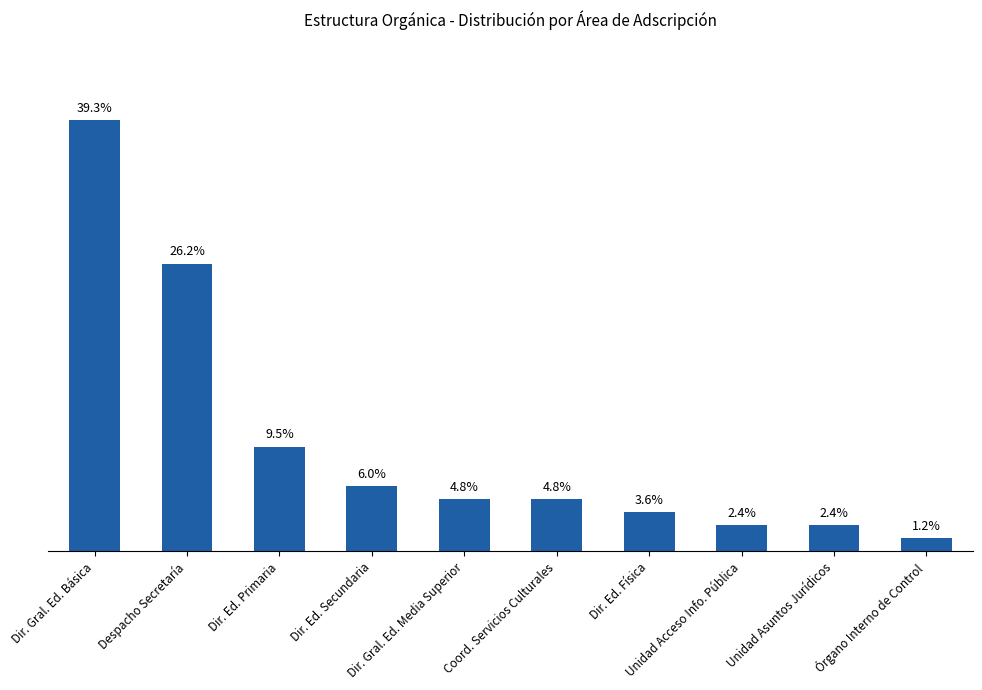

What is the average value?

10.0